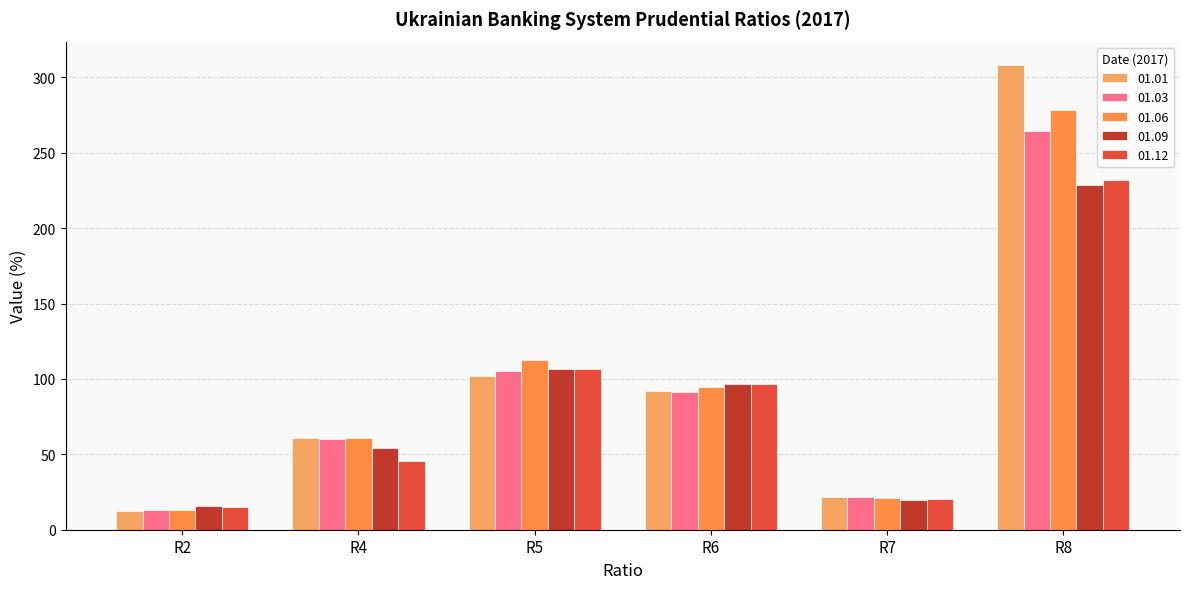

What is the difference between the 01.06 values at R4 and R7?

40.1